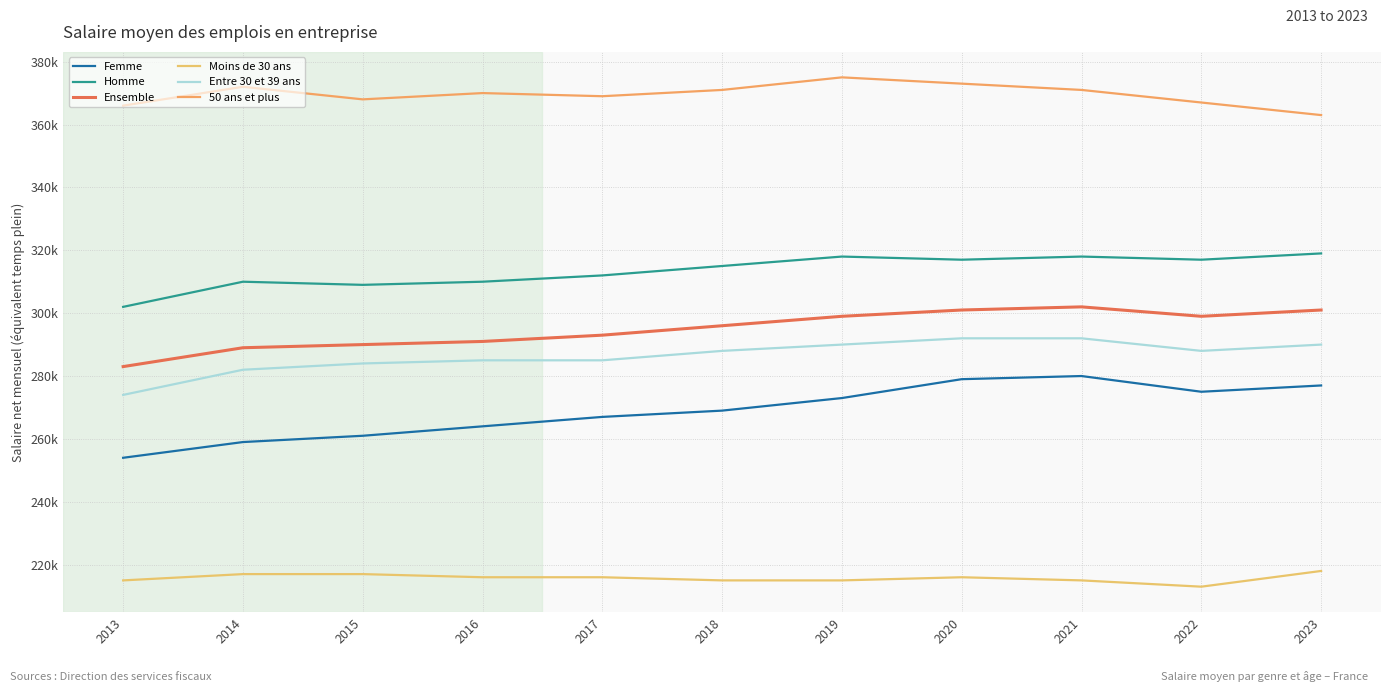

The Homme series shows 317000 at 2020. True or false?

True